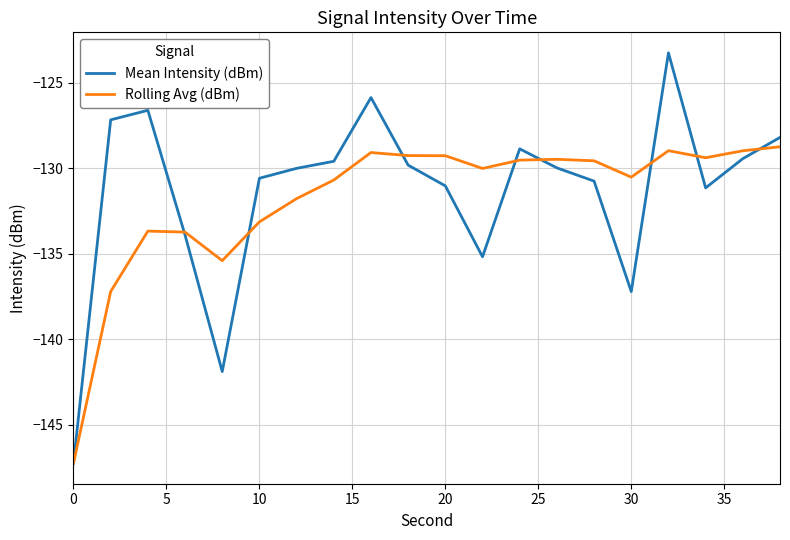

What is the smallest value displayed?

-147.3